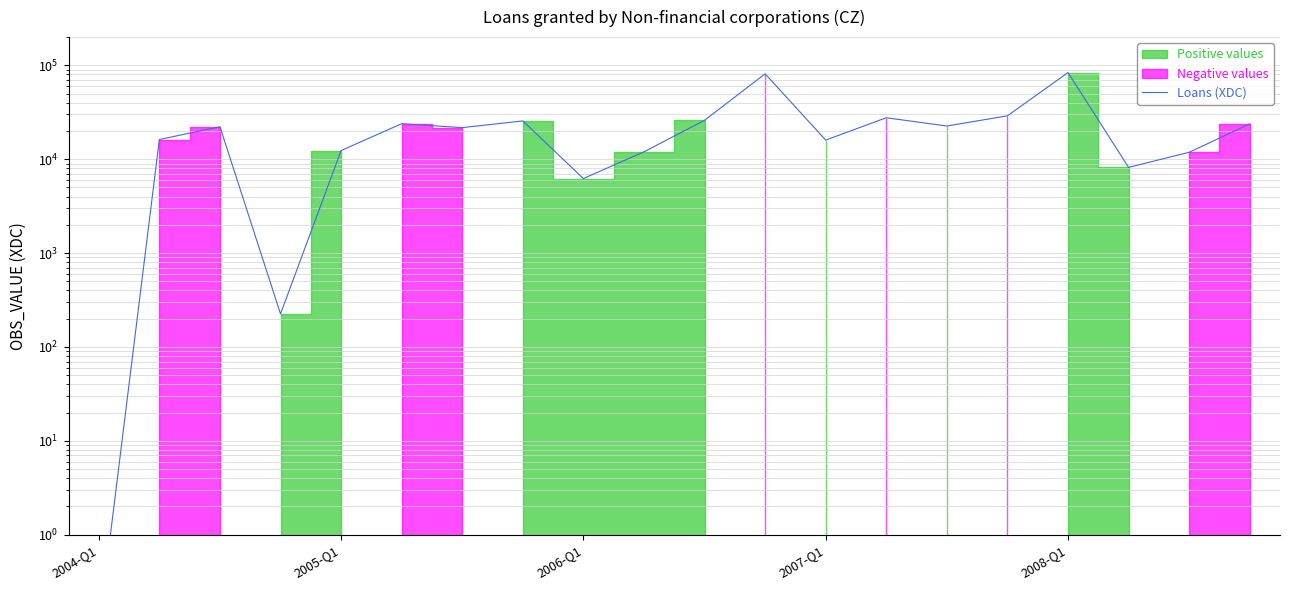

What value does the data have at 9?

11998.0